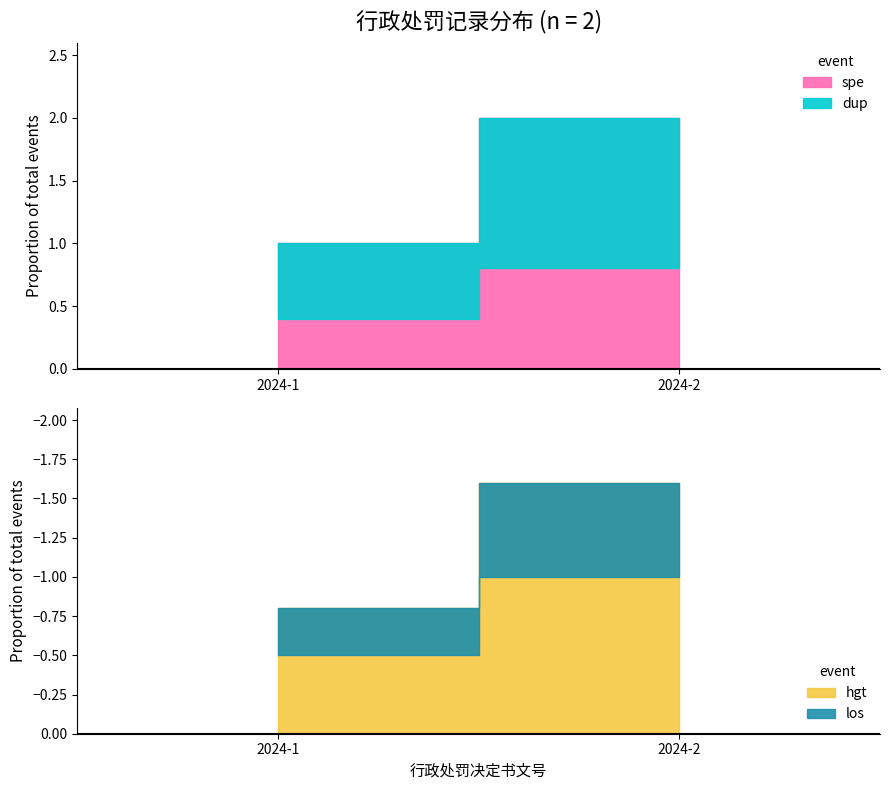

Is it true that the value at 2024-2 is 4?

False